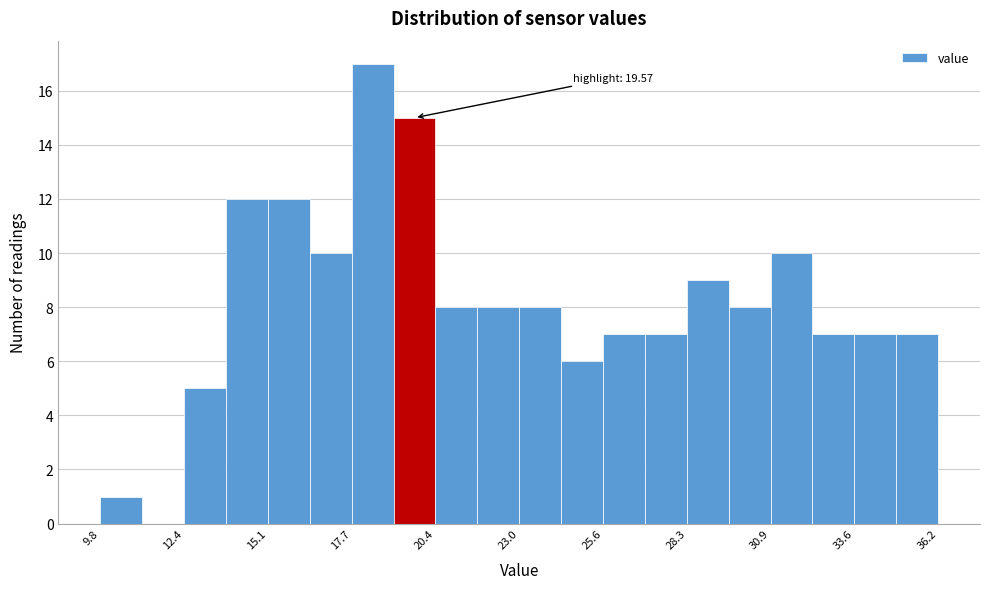

Around what value on the x-axis is the tallest bar? Give the approximate position of its centre, as read against the axis.

18.5